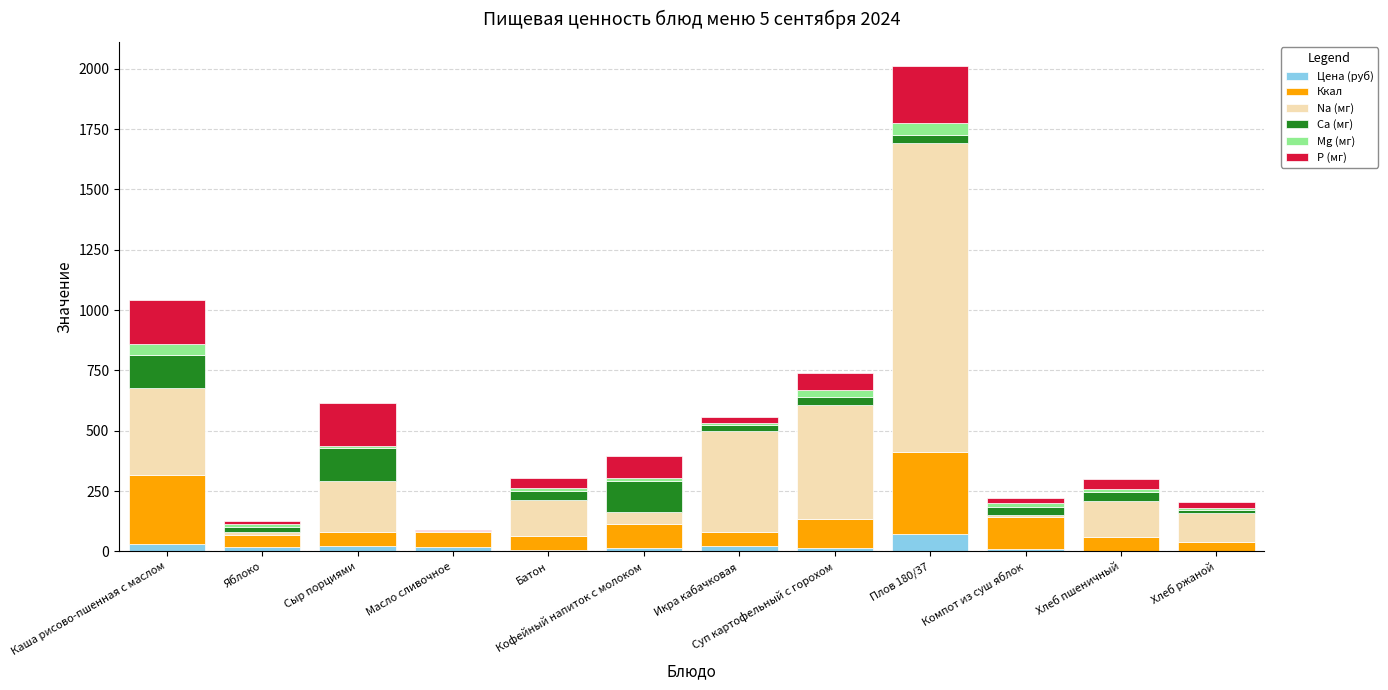

At which label does Цена (руб) reach its peak?

Плов 180/37